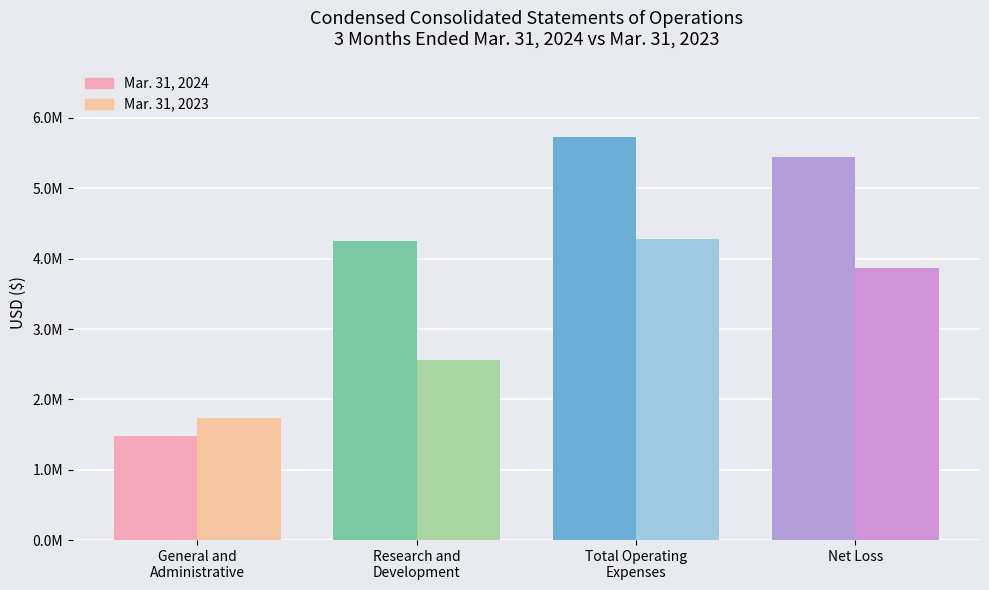

What is the greatest value displayed?

5732001